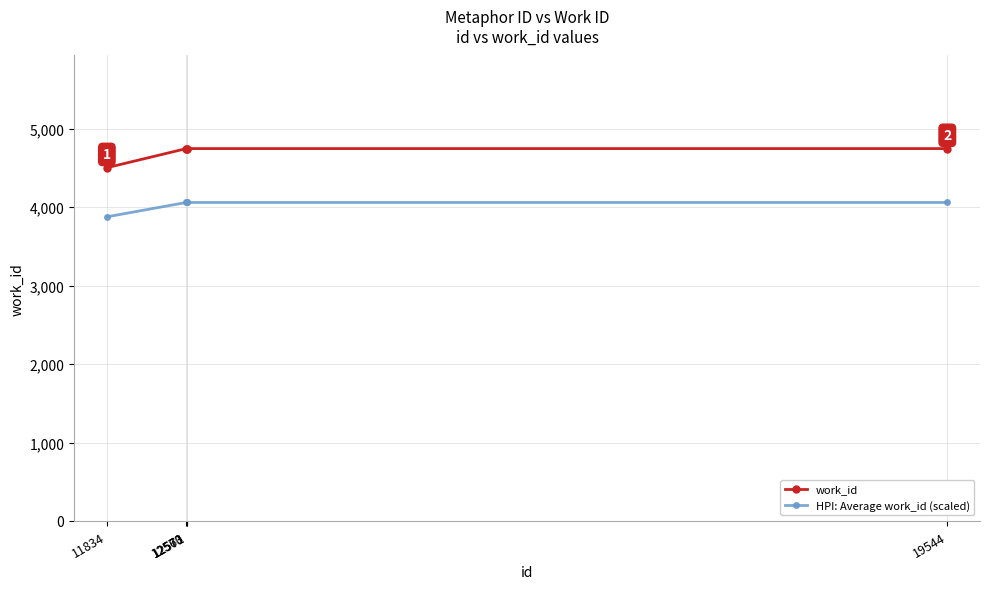

What is the value of the HPI: Average work_id (scaled) point at the 5th from the left?

4061